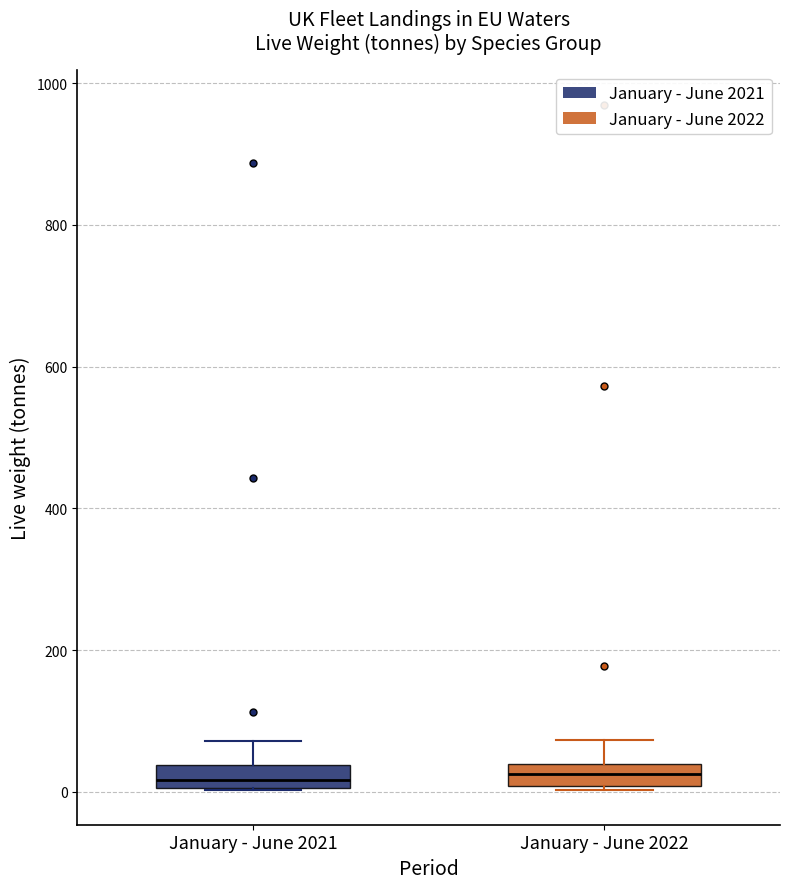

Reading left to right, transcribe this box plot: for each box, give where its median line is, the range the box spans, and where its two whiskers end, as read against the y-axis. The values are not printed on the chart, so give them approximately, as read against the axis.

January - June 2021: median 20, box 0 to 40, whiskers 0 to 80
January - June 2022: median 20, box 0 to 40, whiskers 0 (just below the box's lower edge) to 80